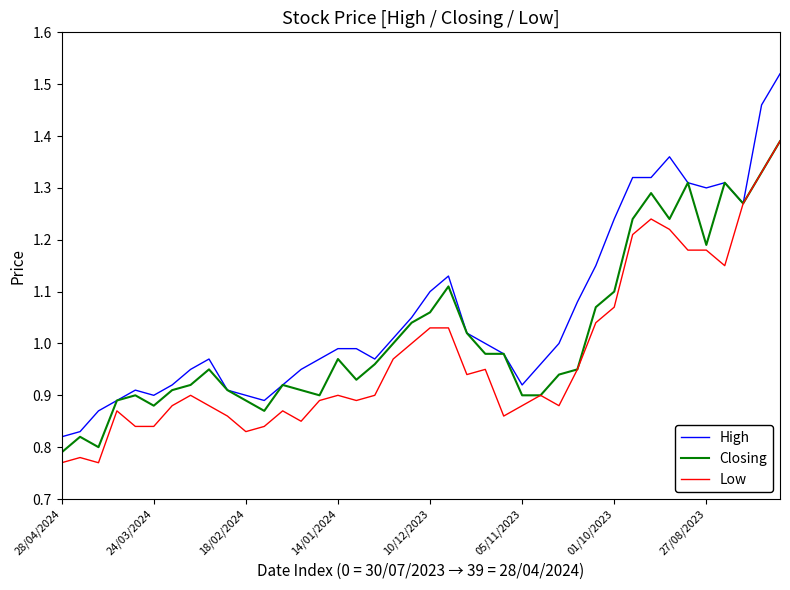

Which series has the widest spread of values?

High